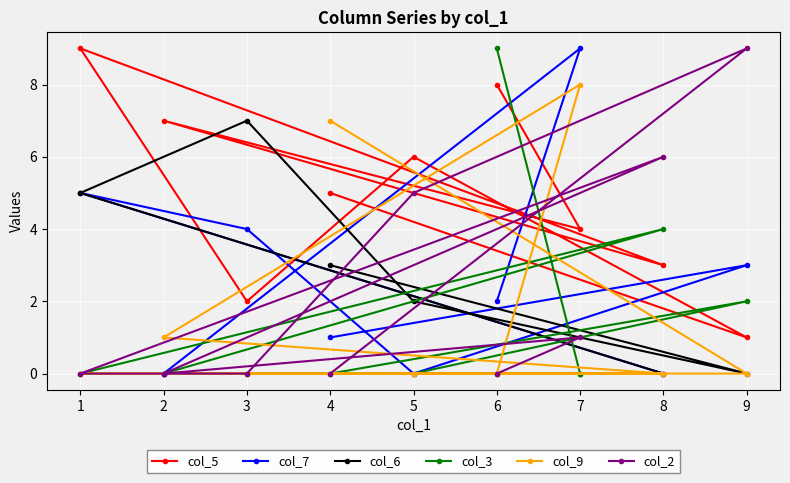

At which category is the sum across all series the highest?

7